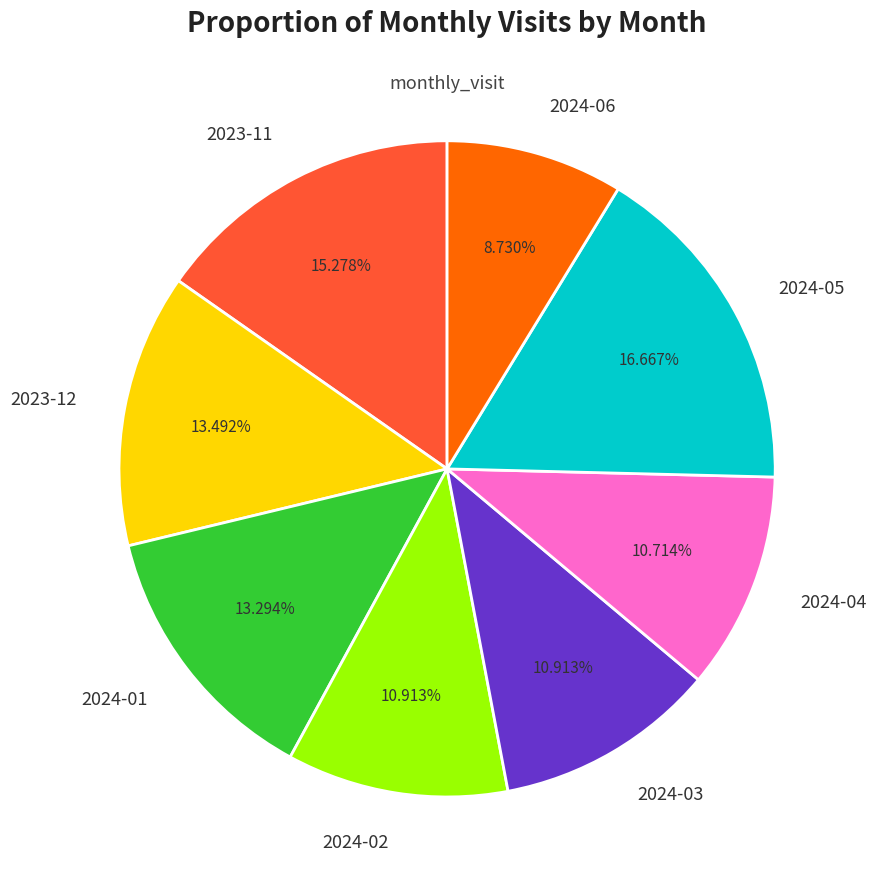

Is there a majority slice in this chart?

No